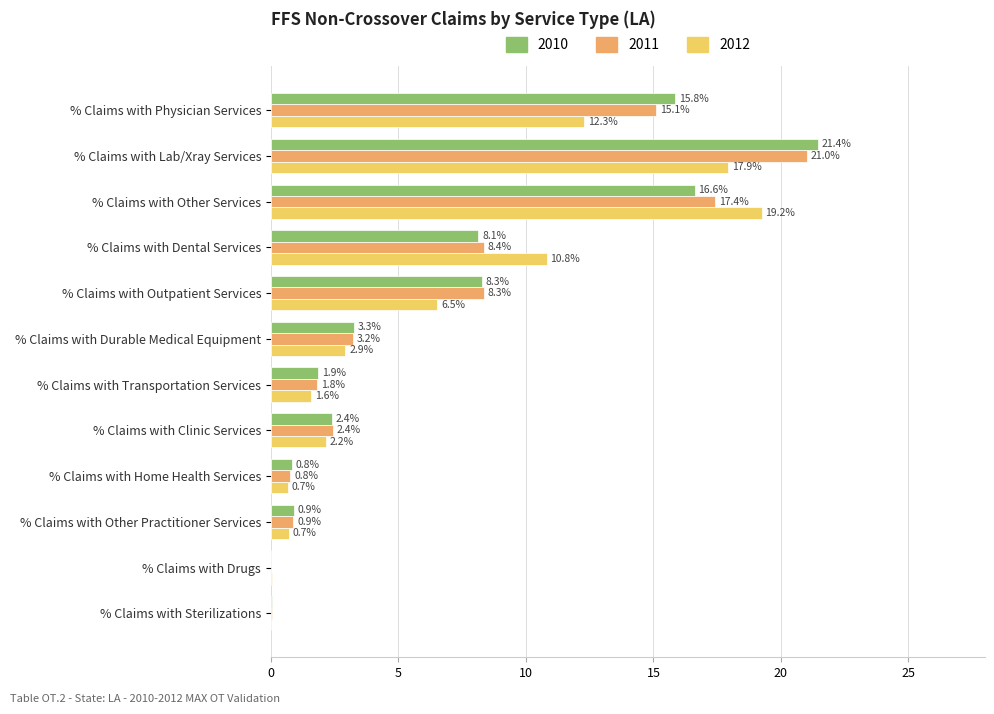

Which series has the largest total across all categories?

2010